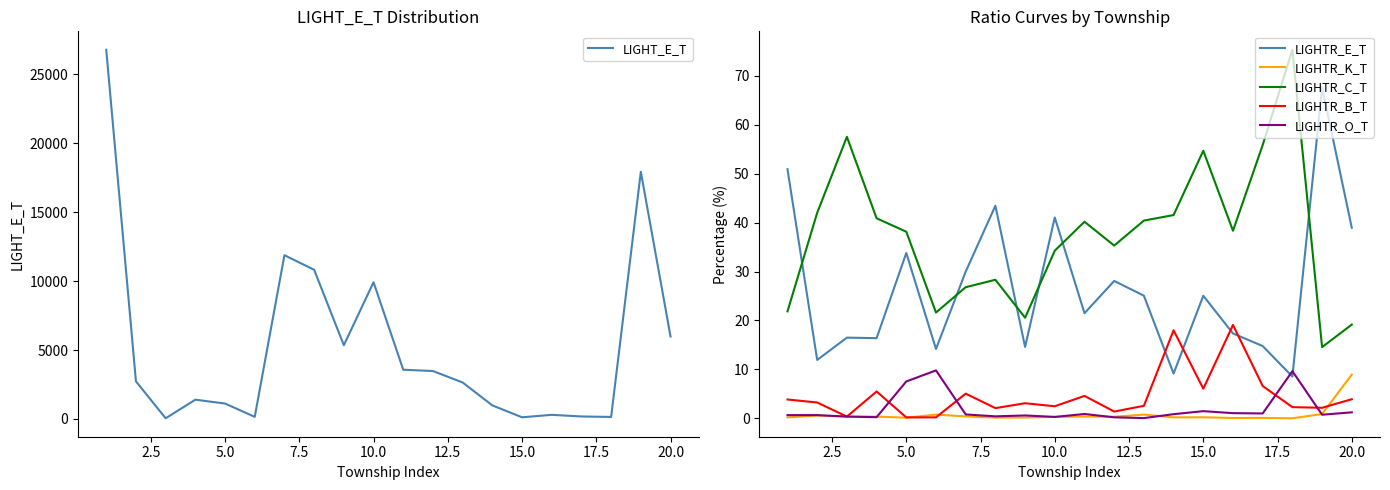

True or false: LIGHTR_E_T has a value of 41.0 at 10.0.

True